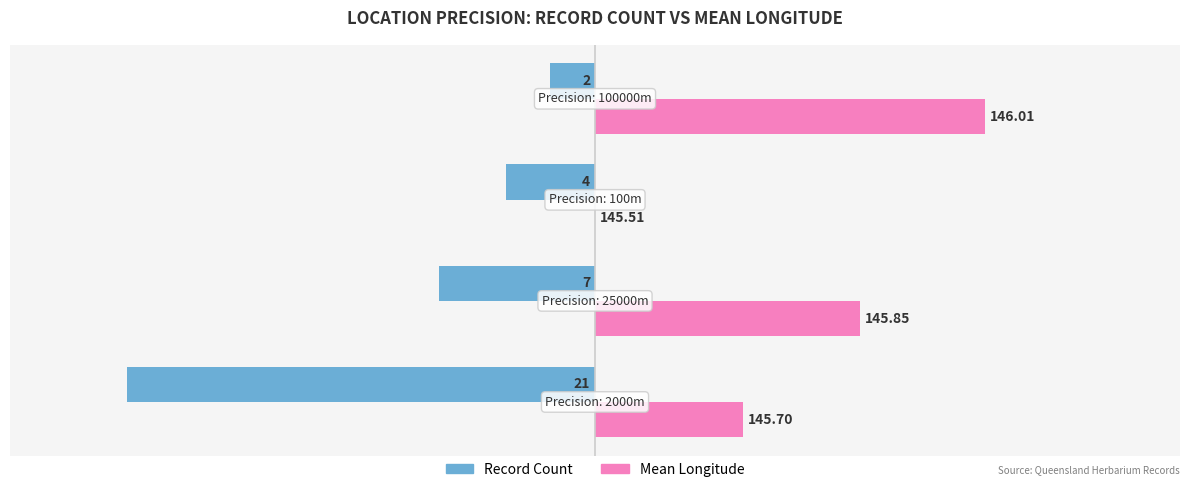

What are all the series names shown in the legend?

Record Count, Mean Longitude